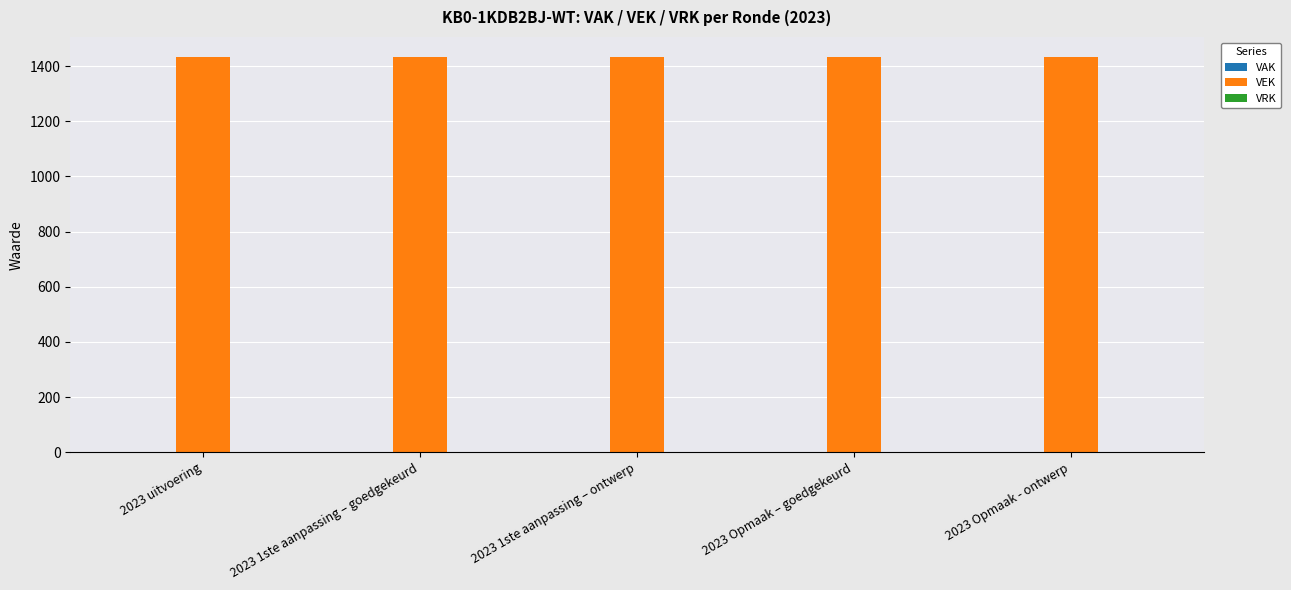

Does the chart contain stacked bars?

No